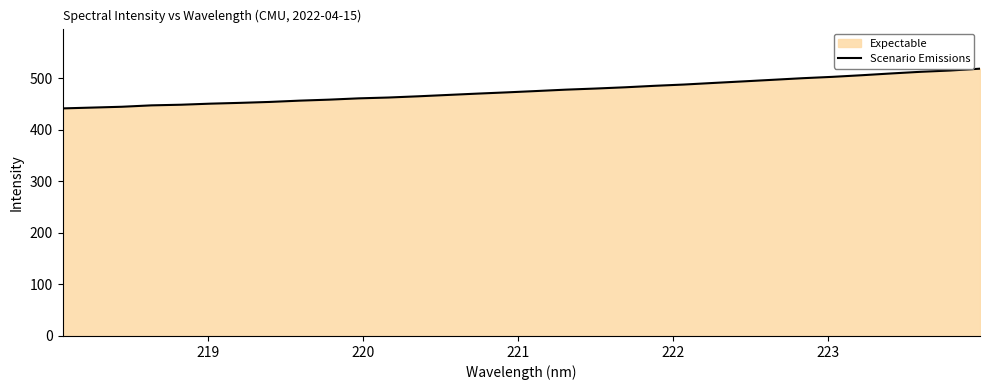

What is the maximum value shown in the chart?

518.6